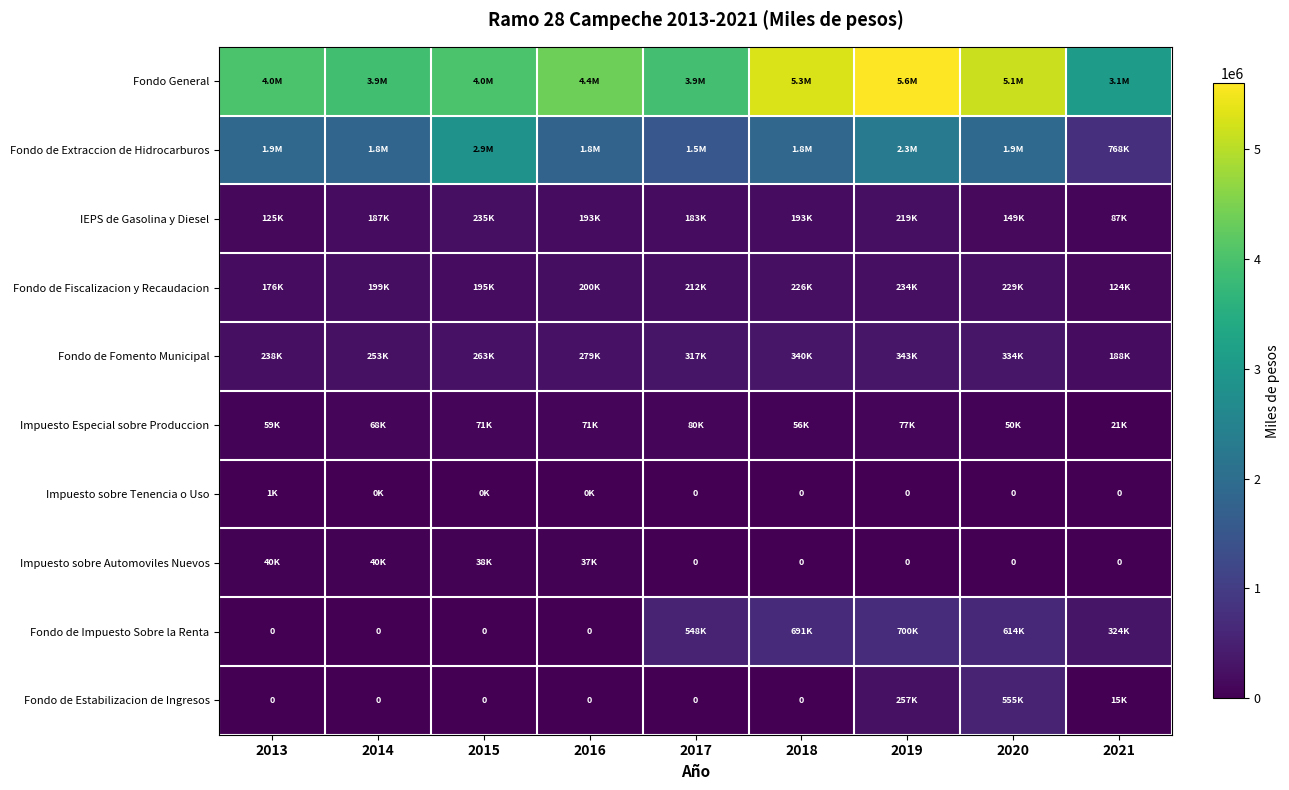

Is the value of Fondo de Estabilizacion de Ingresos at 2017 greater than the value of Impuesto Especial sobre Produccion at 2018?

No